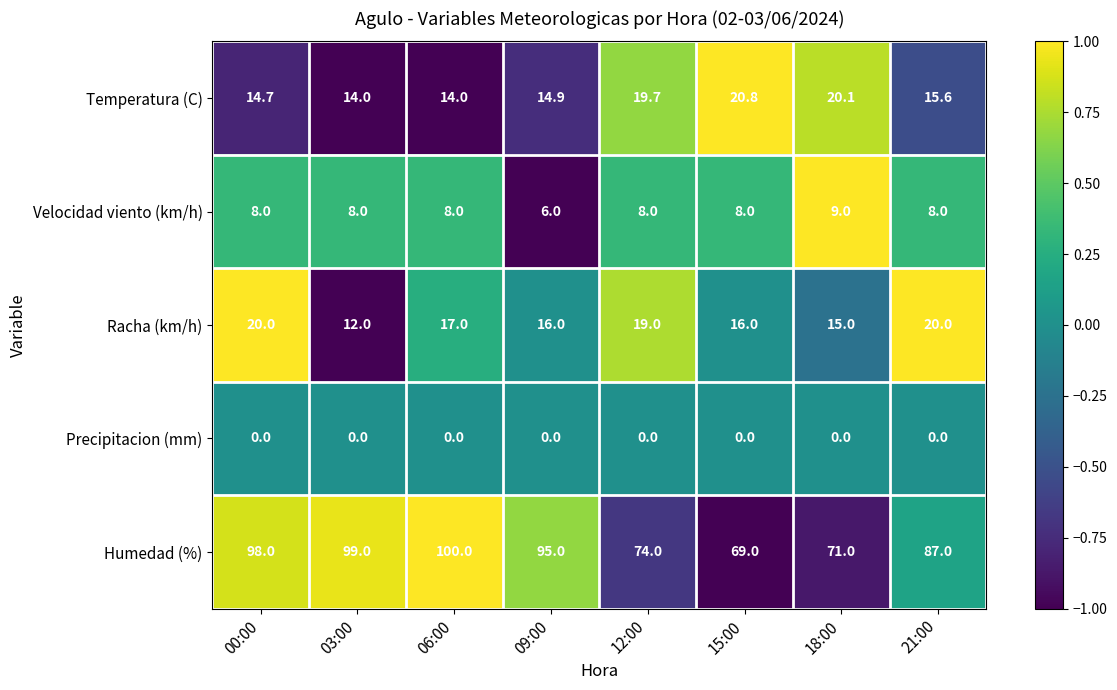

Which series changed the most between 12:00 and 18:00?

Racha (km/h)